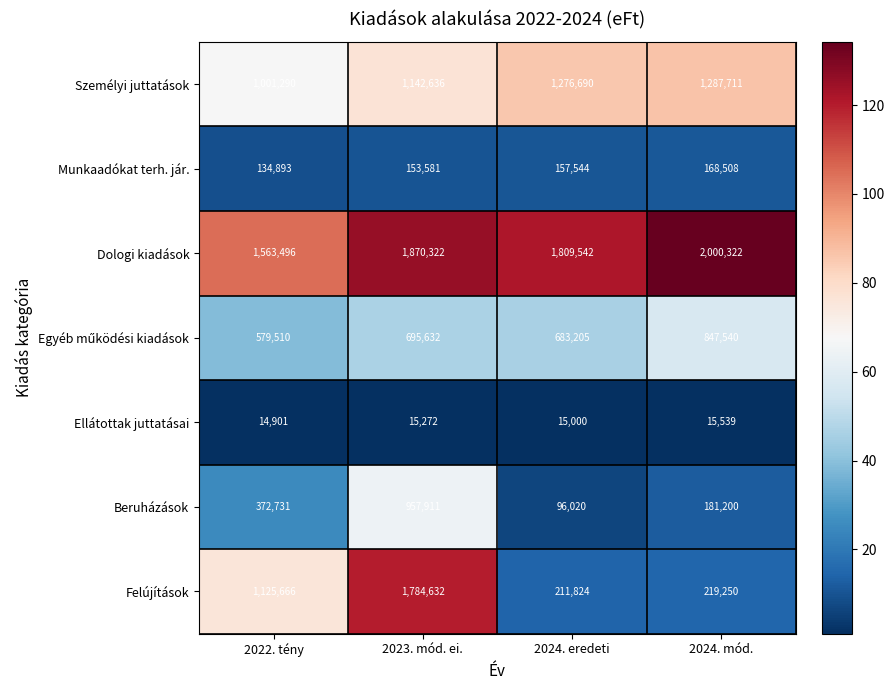

Read the Személyi juttatások value at 2023. mód. ei., to the nearest 10.

1142640